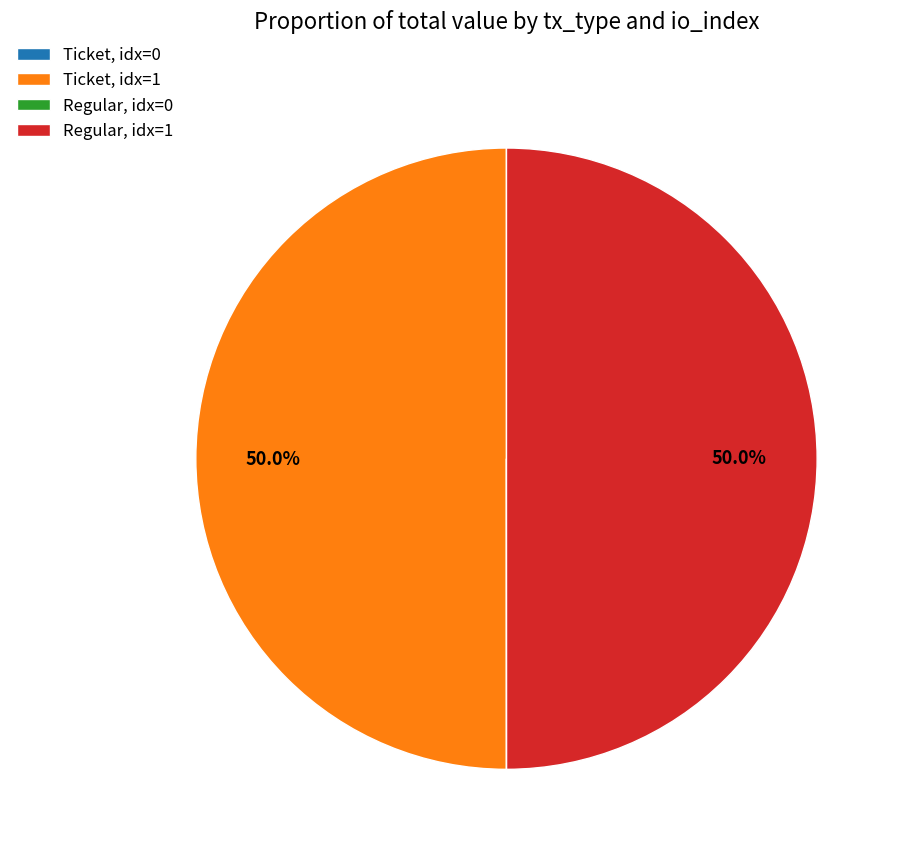

What is the total percentage of Ticket, idx=1 and Regular, idx=1?

100.0%